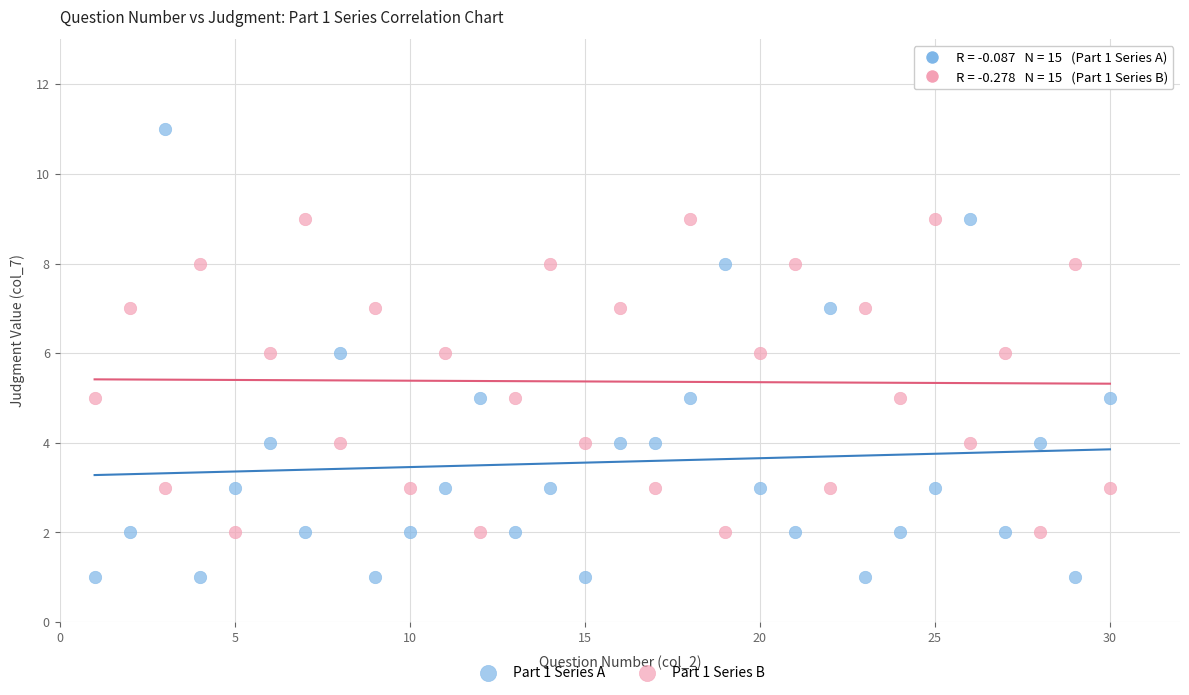

Which series contains the lowest Y value?

Part 1 Series A